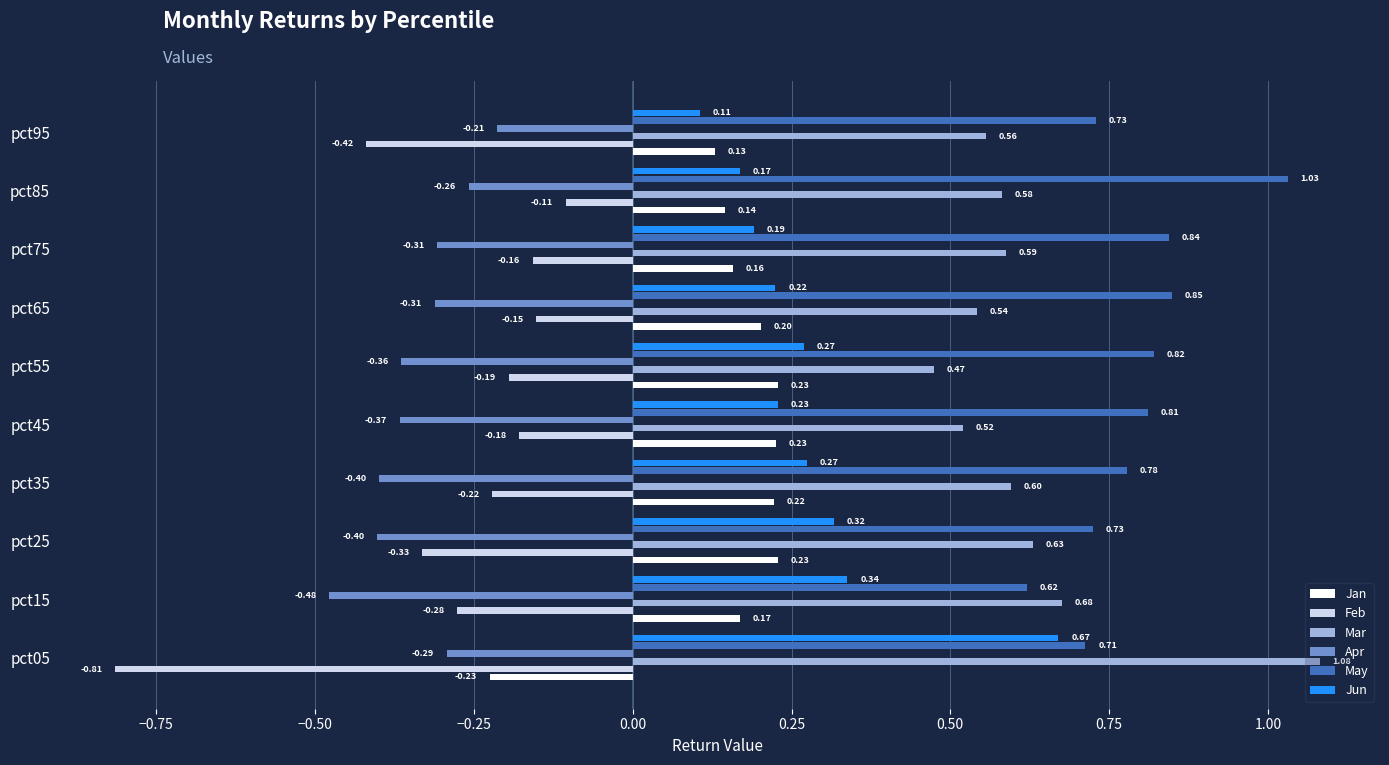

Which series has the widest spread of values?

Feb